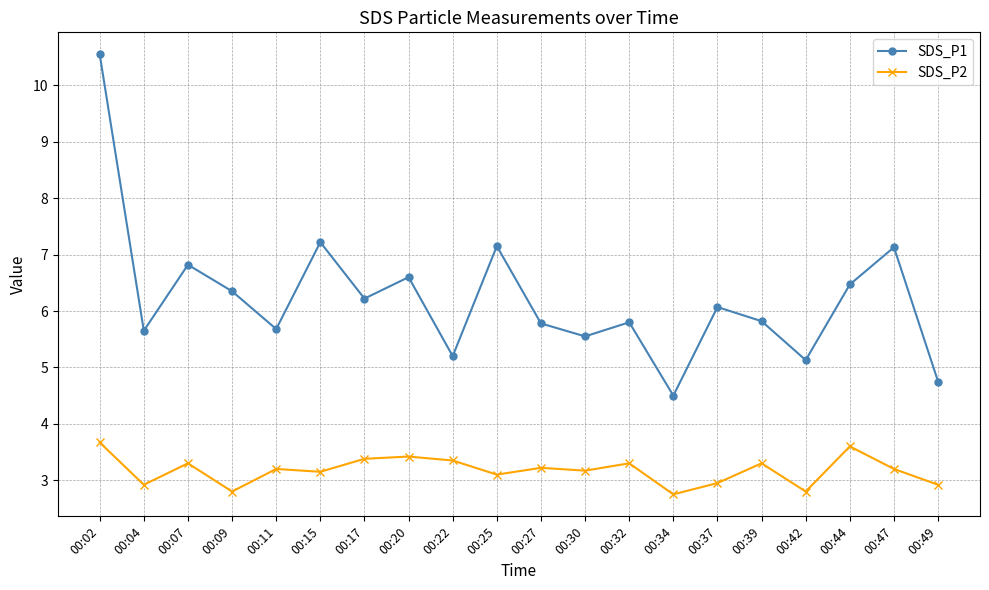

At which category does the chart reach its peak across all series?

00:02